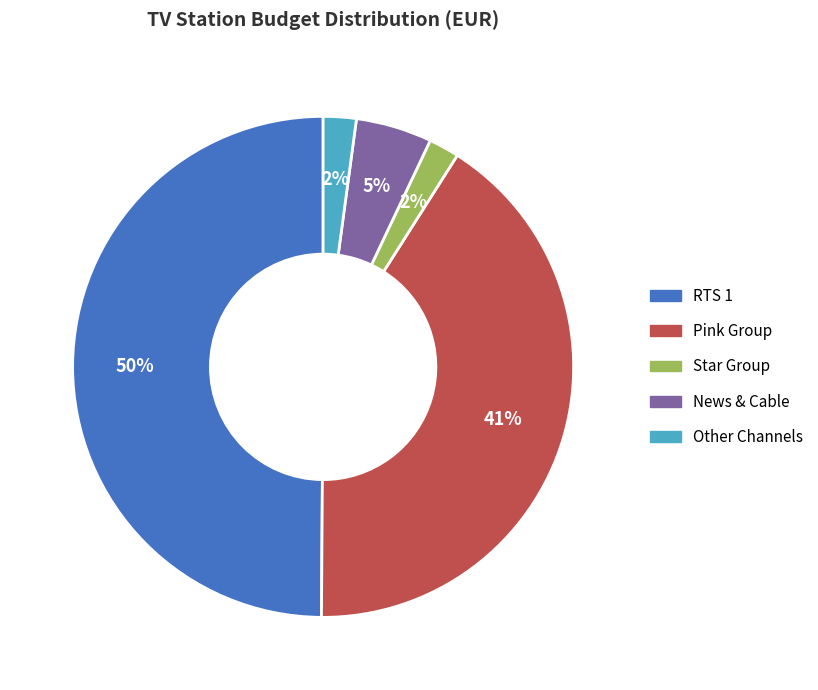

Which slice is the largest?

RTS 1